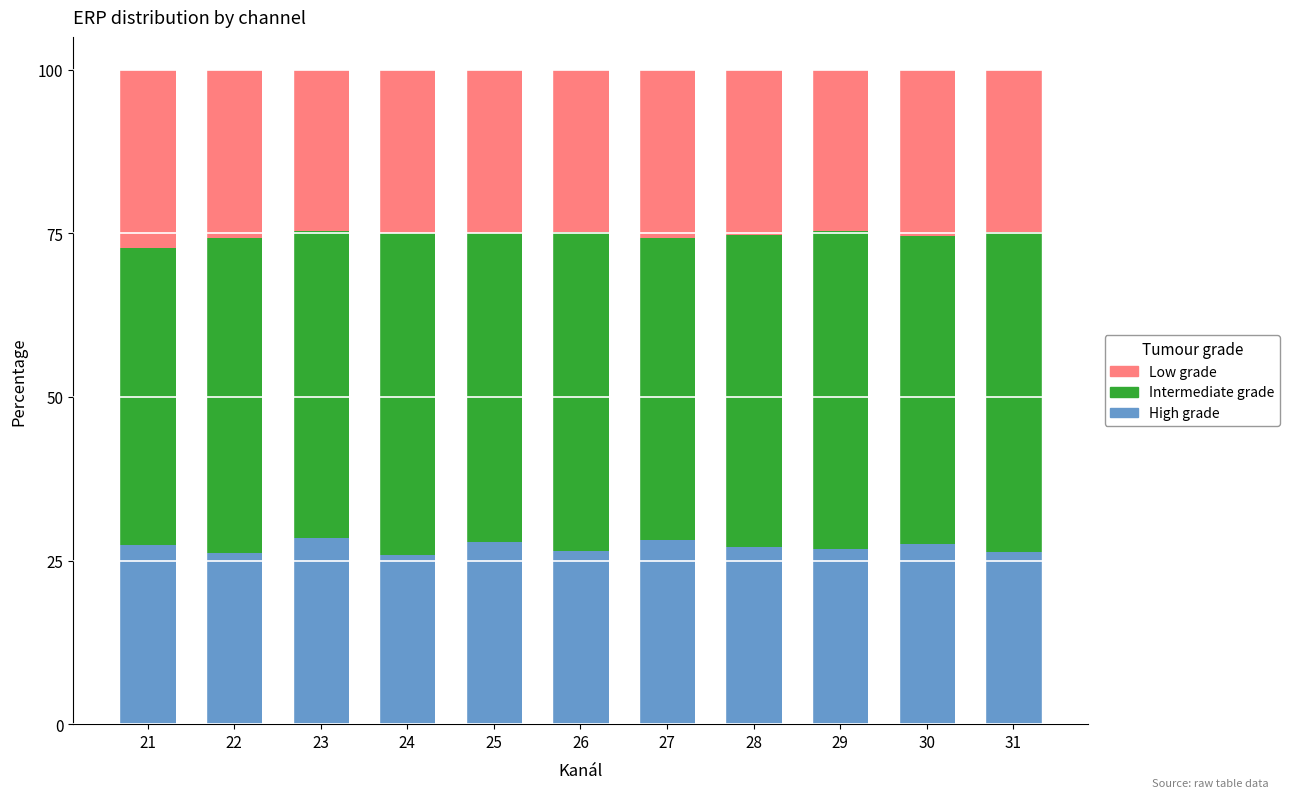

What is the lowest value of the High grade series?

25.9